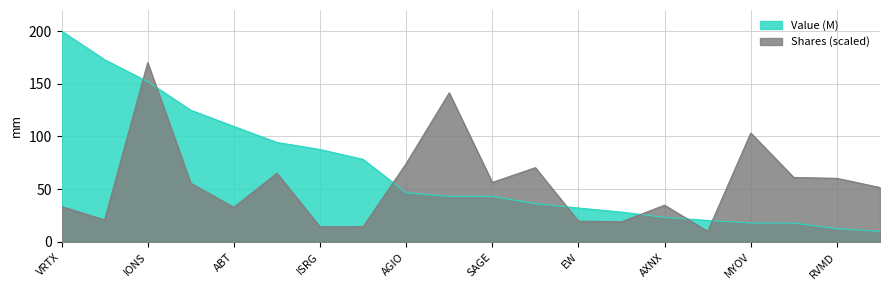

Reading left to right, list all the values displayed in this chart.

Value (M): 200.0	172.9	152.0	124.9	109.5	94.3	87.7	78.3	46.6	43.2	43.2	36.3	32.2	28.3	23.3	20.3	17.9	17.8	12.6	10.0
Shares (scaled): 33.5	20.9	170.0	55.7	32.8	65.2	14.3	14.4	74.3	141.4	56.4	70.4	19.7	19.1	34.8	10.0	103.3	61.1	60.3	51.6